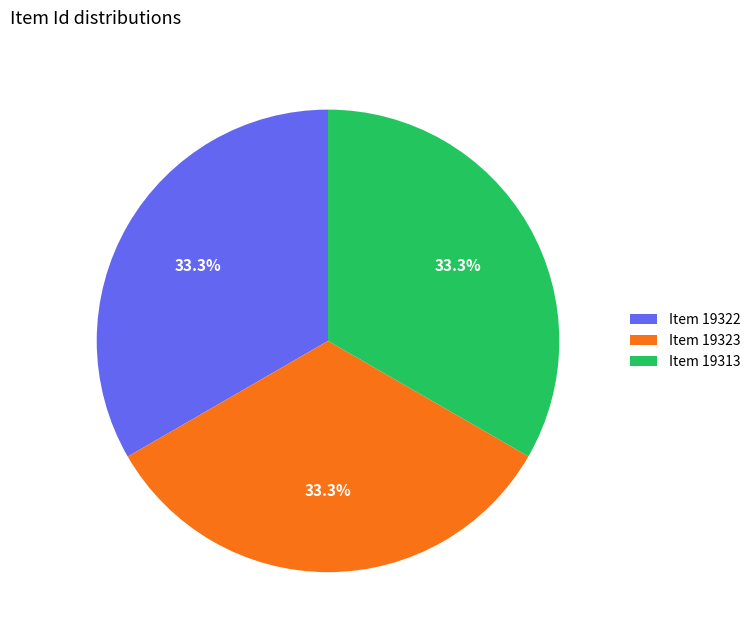

How many segments does this pie chart have?

3